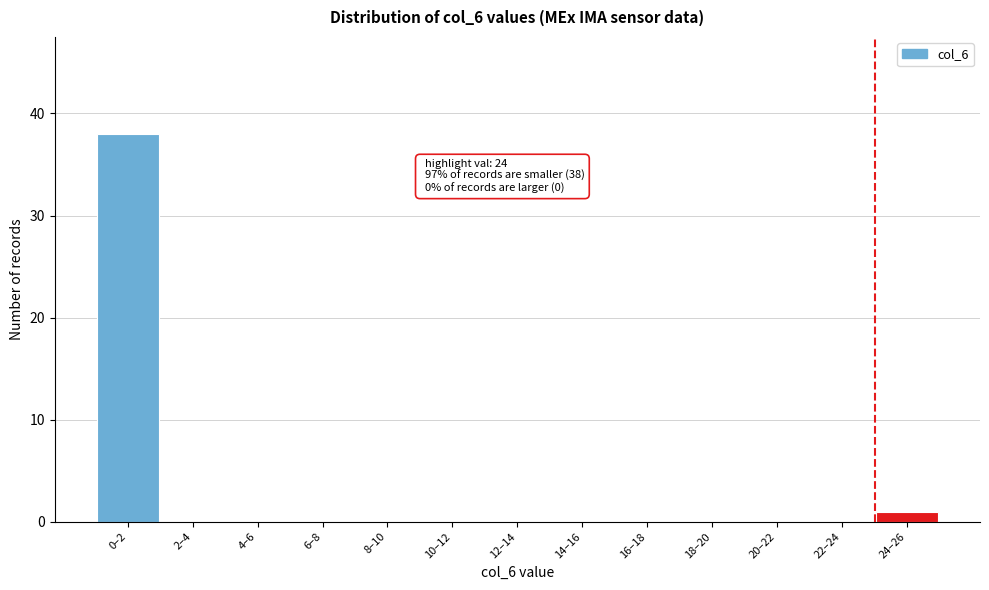

Reading left to right, transcribe all the data shown in this chart.

0–2=38	2–4=0	4–6=0	6–8=0	8–10=0	10–12=0	12–14=0	14–16=0	16–18=0	18–20=0	20–22=0	22–24=0	24–26=1